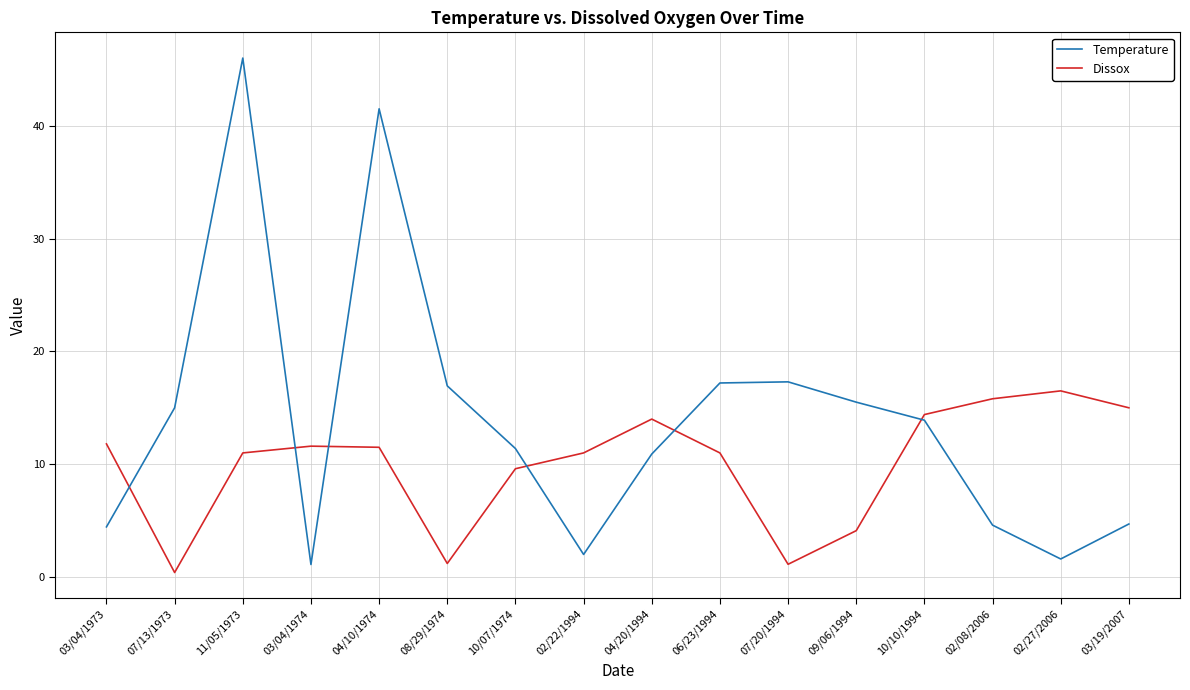

True or false: Temperature and Dissox intersect in this chart.

True